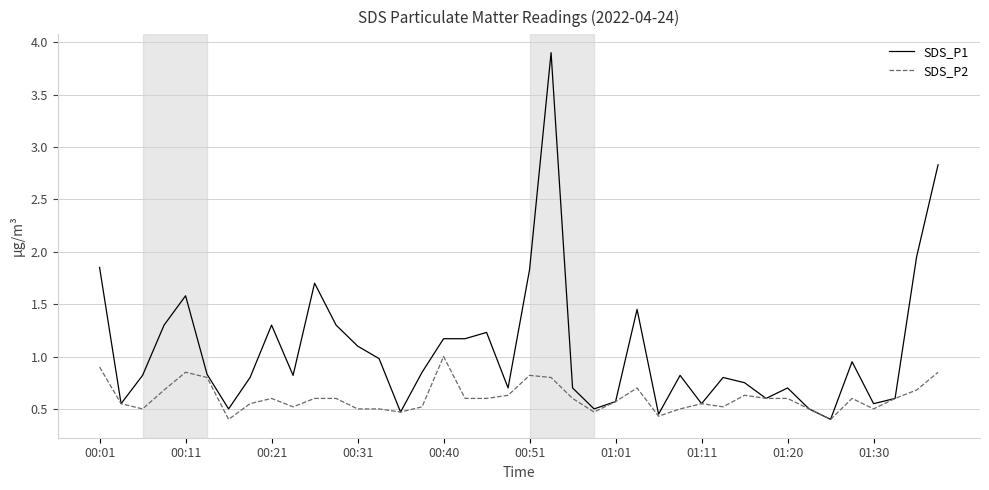

What is the smallest value displayed?

0.4